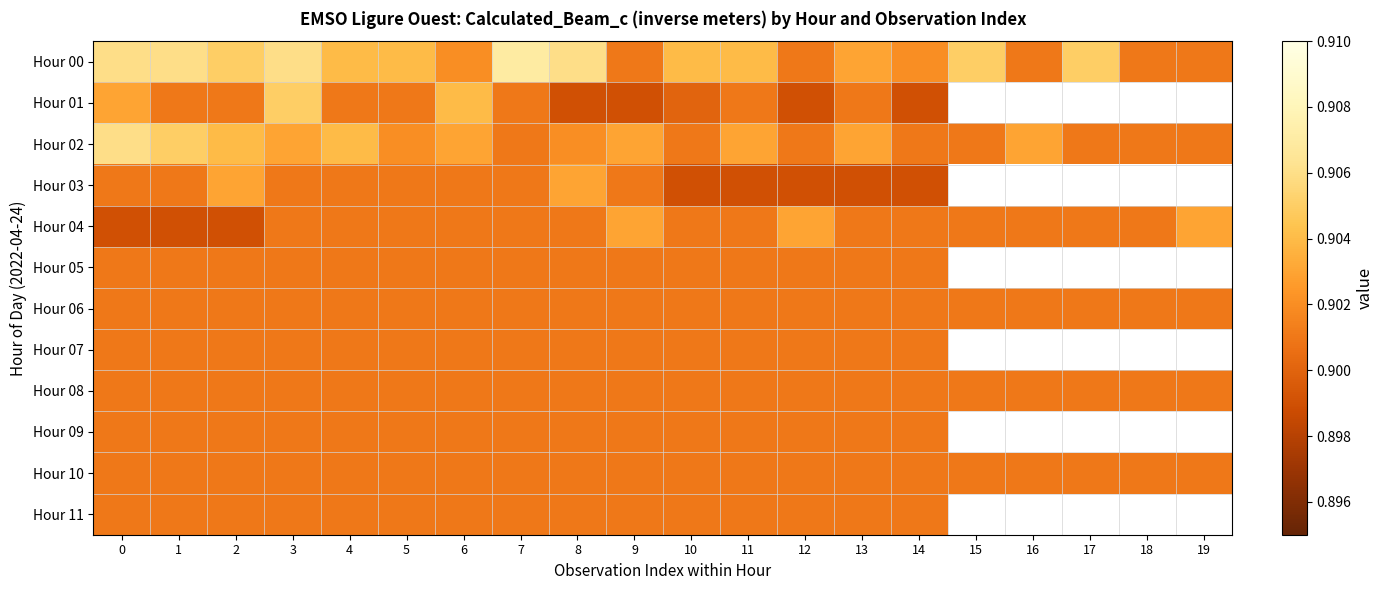

What is the total value across all series at 5?

10.8